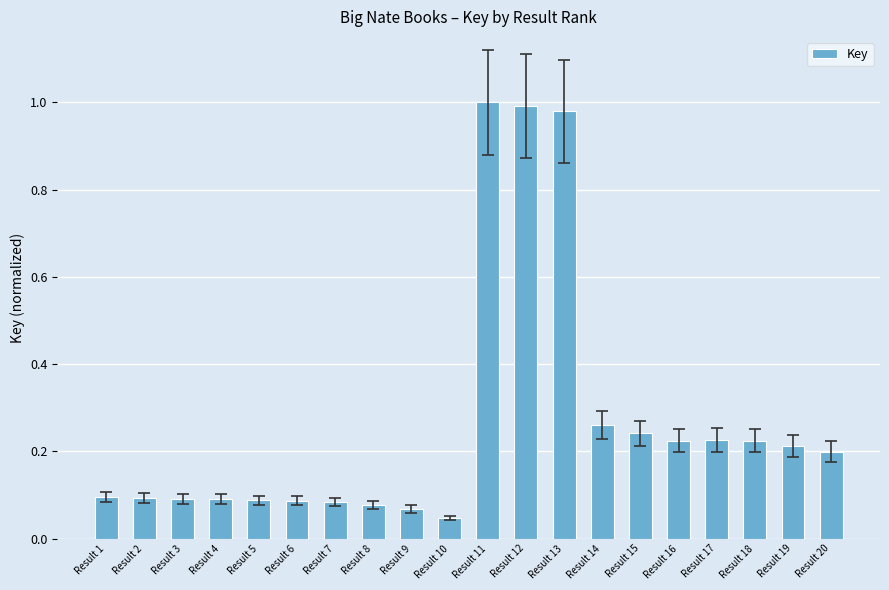

True or false: the data shows 1.0 at Result 12.

True